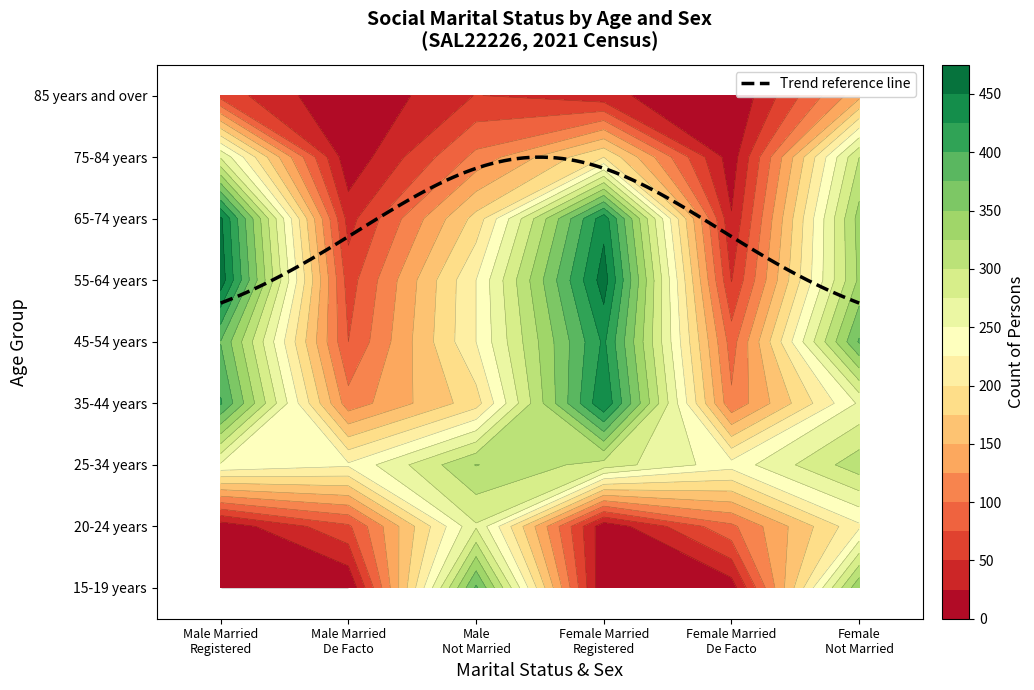

Is it true that 85 years and over equals 96 at 1?

False